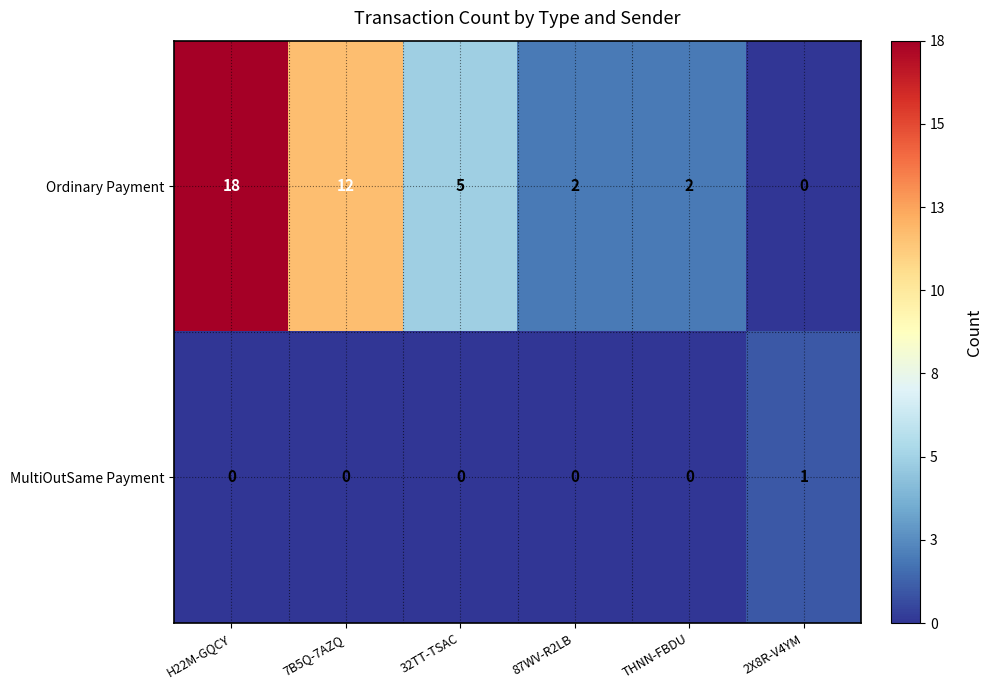

Is it true that MultiOutSame Payment equals 0 at H22M-GQCY?

True